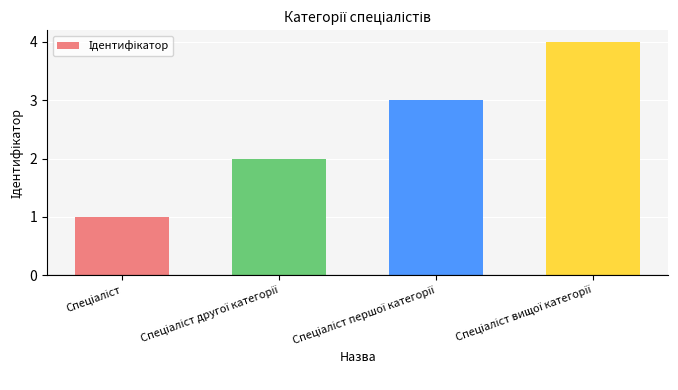

What is the greatest value displayed?

4